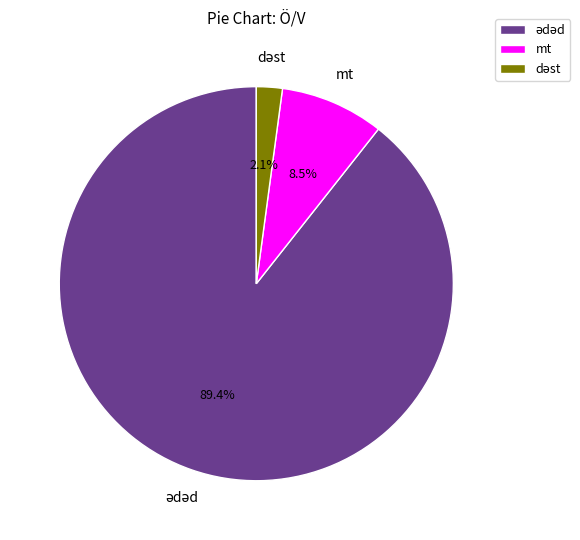

Is there a majority slice in this chart?

Yes